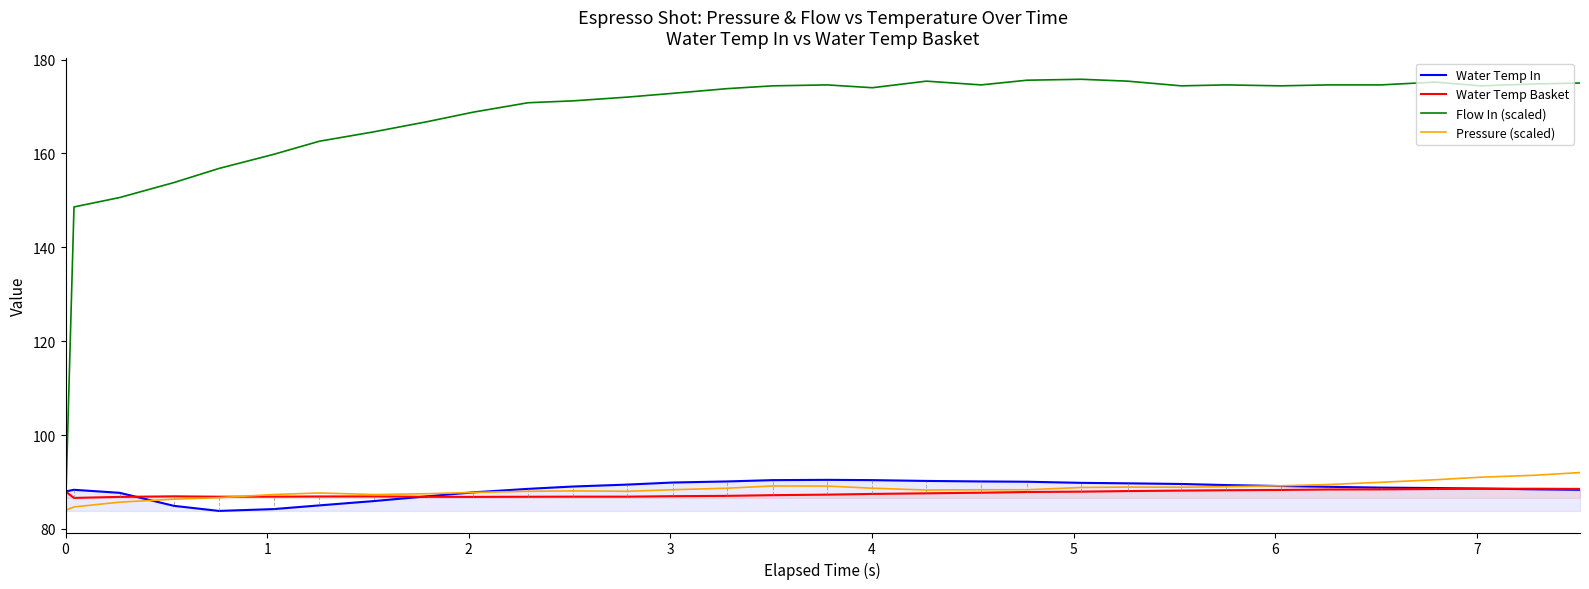

Which series ends up on top after the final intersection of Flow In (scaled) and Water Temp In?

Flow In (scaled)